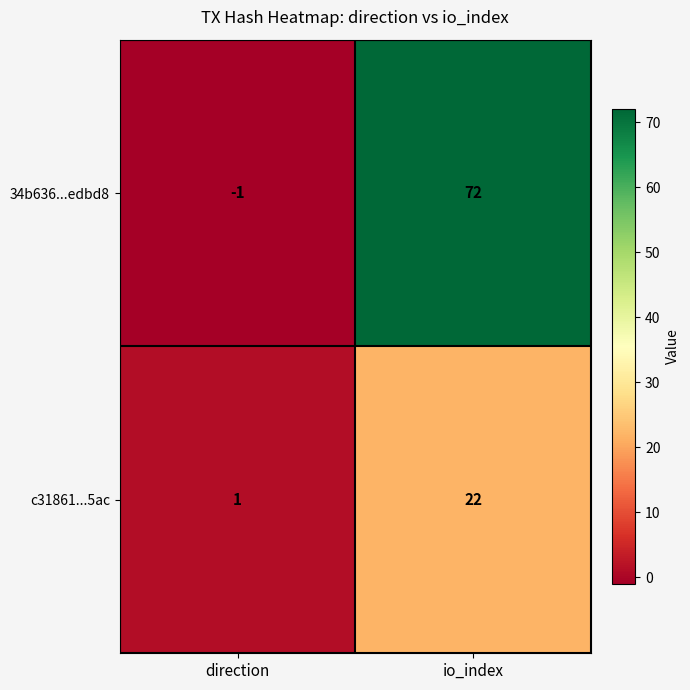

Reading left to right, extract all data points from this chart.

34b636...edbd8: -1	72
c31861...5ac: 1	22